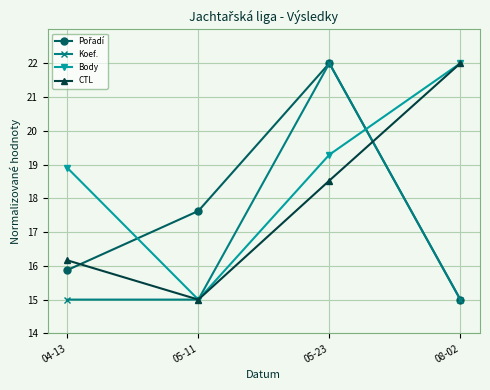

Between 05-11 and 05-23, which series saw the biggest shift?

Koef.